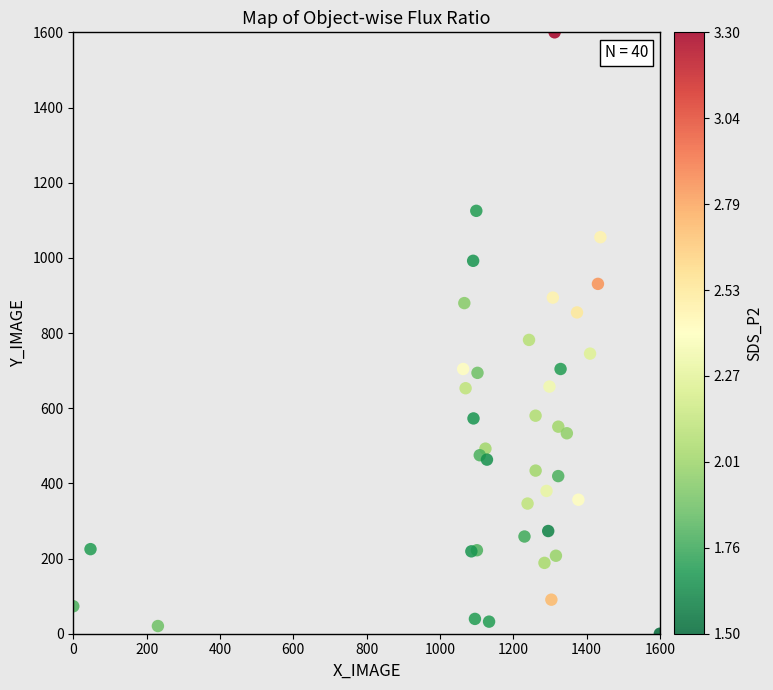

What Y value in the scatter plot is closest to 800?

781.7